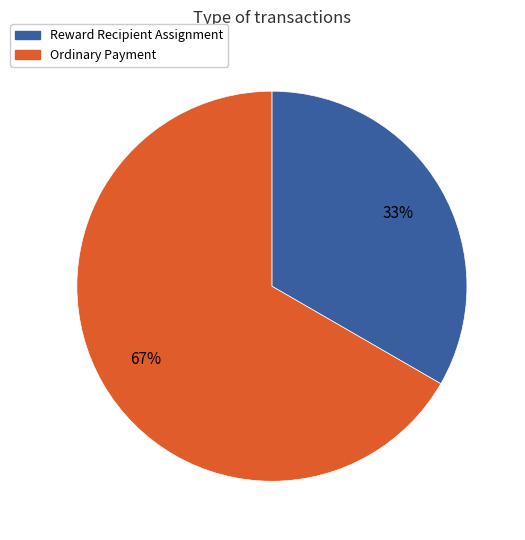

To the nearest percent, what is the average slice percentage?

50%